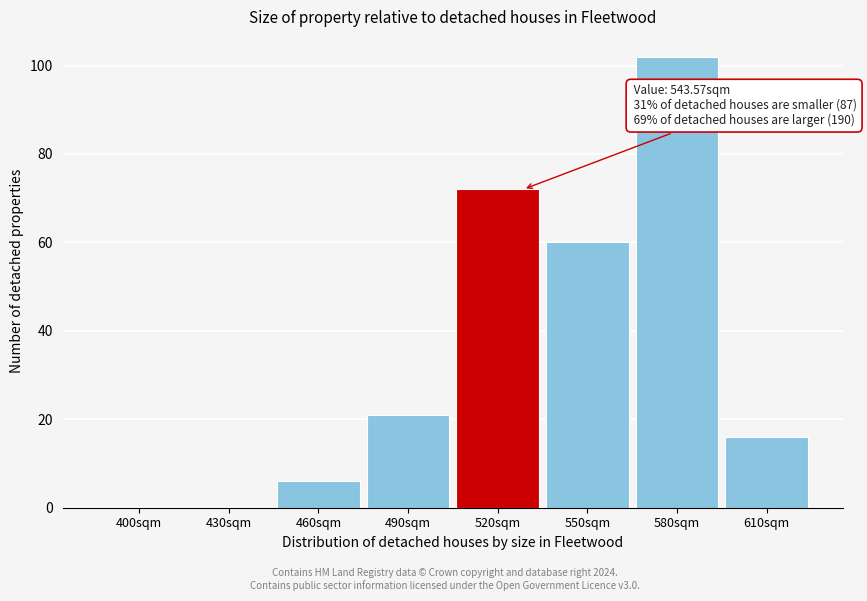

Reading left to right, extract all data points from this chart.

400sqm=0	430sqm=0	460sqm=6	490sqm=21	520sqm=72	550sqm=60	580sqm=102	610sqm=16